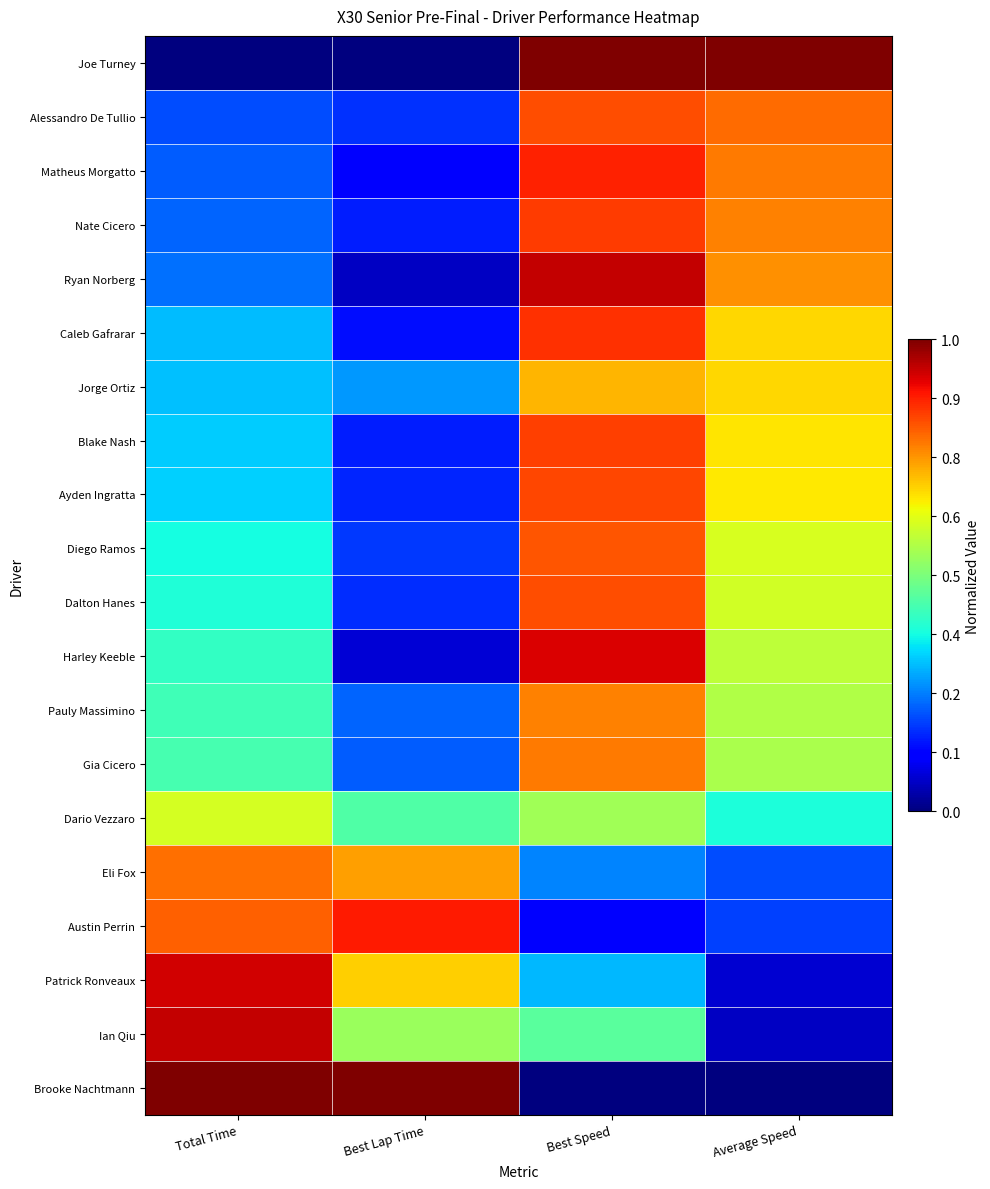

Reading left to right, transcribe all the data shown in this chart.

Joe Turney: Total Time=0.0	Best Lap Time=0.0	Best Speed=1.0	Average Speed=1.0
Alessandro De Tullio: Total Time=0.2	Best Lap Time=0.2	Best Speed=0.8	Average Speed=0.8
Matheus Morgatto: Total Time=0.2	Best Lap Time=0.1	Best Speed=0.9	Average Speed=0.8
Nate Cicero: Total Time=0.2	Best Lap Time=0.2	Best Speed=0.8	Average Speed=0.8
Ryan Norberg: Total Time=0.2	Best Lap Time=0.1	Best Speed=0.9	Average Speed=0.8
Caleb Gafrarar: Total Time=0.3	Best Lap Time=0.1	Best Speed=0.9	Average Speed=0.7
Jorge Ortiz: Total Time=0.3	Best Lap Time=0.3	Best Speed=0.7	Average Speed=0.7
Blake Nash: Total Time=0.3	Best Lap Time=0.2	Best Speed=0.8	Average Speed=0.7
Ayden Ingratta: Total Time=0.3	Best Lap Time=0.2	Best Speed=0.8	Average Speed=0.7
Diego Ramos: Total Time=0.4	Best Lap Time=0.2	Best Speed=0.8	Average Speed=0.6
Dalton Hanes: Total Time=0.4	Best Lap Time=0.2	Best Speed=0.8	Average Speed=0.6
Harley Keeble: Total Time=0.4	Best Lap Time=0.1	Best Speed=0.9	Average Speed=0.6
Pauly Massimino: Total Time=0.4	Best Lap Time=0.2	Best Speed=0.8	Average Speed=0.6
Gia Cicero: Total Time=0.4	Best Lap Time=0.2	Best Speed=0.8	Average Speed=0.6
Dario Vezzaro: Total Time=0.6	Best Lap Time=0.4	Best Speed=0.5	Average Speed=0.4
Eli Fox: Total Time=0.8	Best Lap Time=0.7	Best Speed=0.3	Average Speed=0.2
Austin Perrin: Total Time=0.8	Best Lap Time=0.9	Best Speed=0.1	Average Speed=0.2
Patrick Ronveaux: Total Time=0.9	Best Lap Time=0.7	Best Speed=0.3	Average Speed=0.1
Ian Qiu: Total Time=0.9	Best Lap Time=0.5	Best Speed=0.5	Average Speed=0.1
Brooke Nachtmann: Total Time=1.0	Best Lap Time=1.0	Best Speed=0.0	Average Speed=0.0